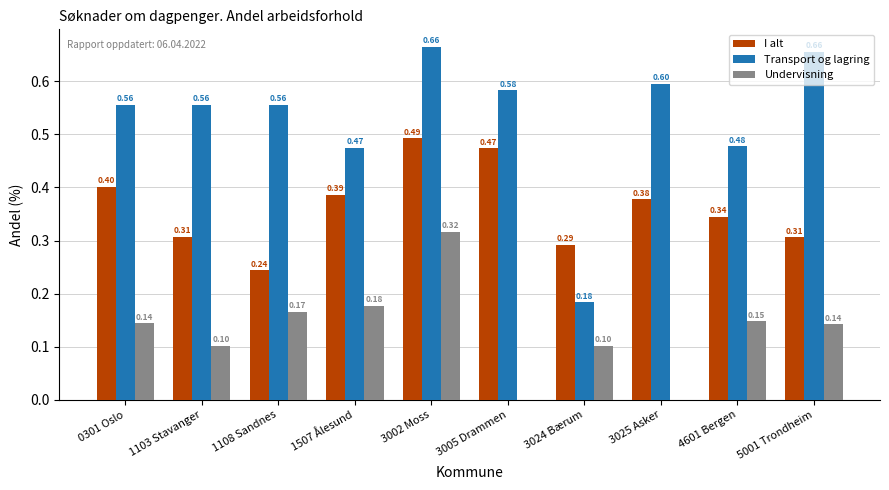

True or false: Transport og lagring has a value of 0.1 at 3024 Bærum.

False